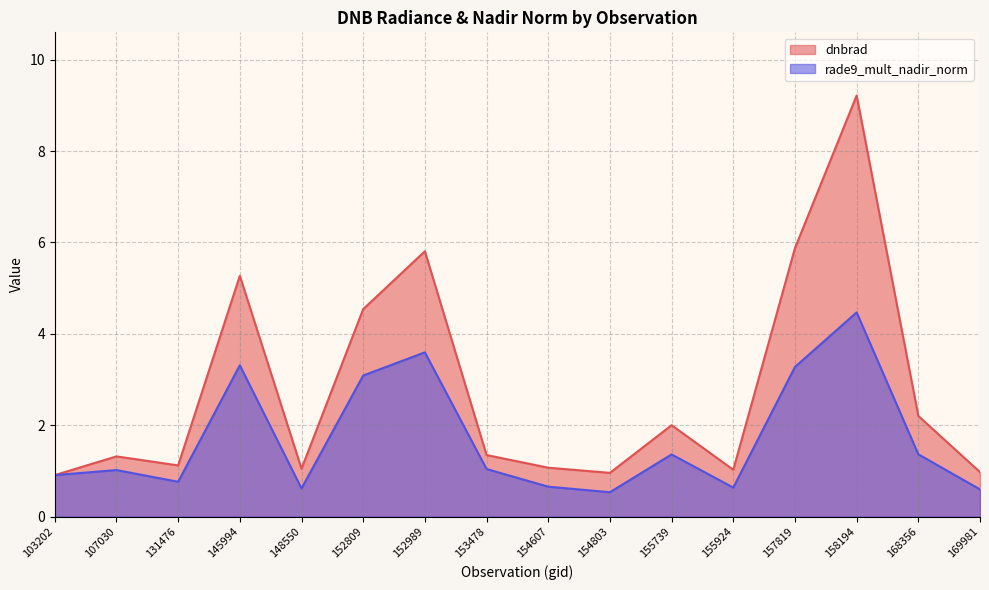

In rade9_mult_nadir_norm, how many points are higher than both neighbors (excluding endpoints)?

5